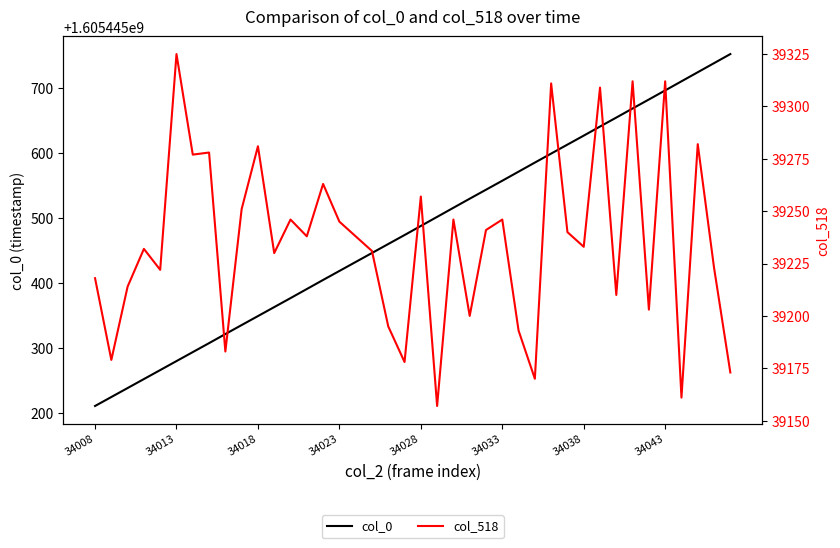

True or false: col_518 and col_0 intersect in this chart.

False